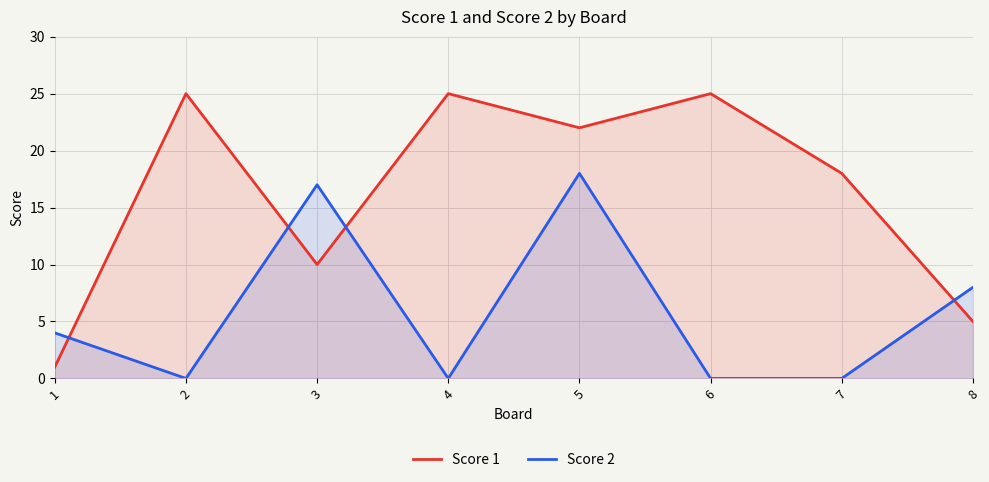

At how many categories does at least one series exceed 23?

3